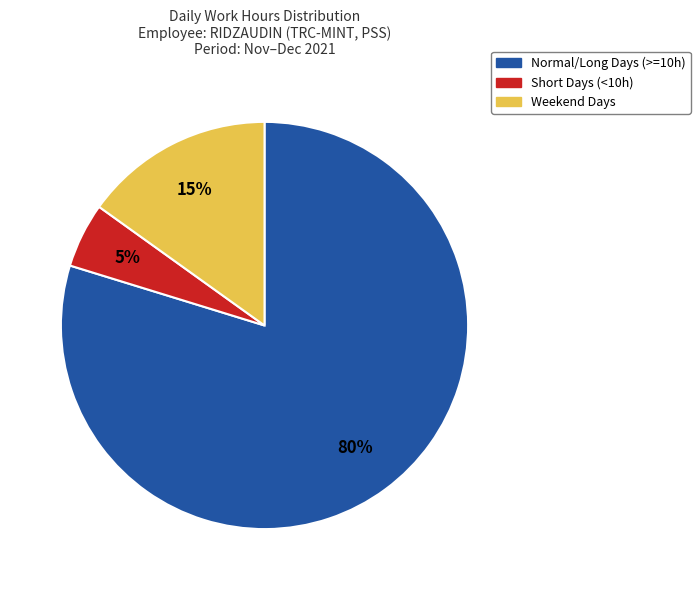

To the nearest percent, what is the average slice percentage?

33%